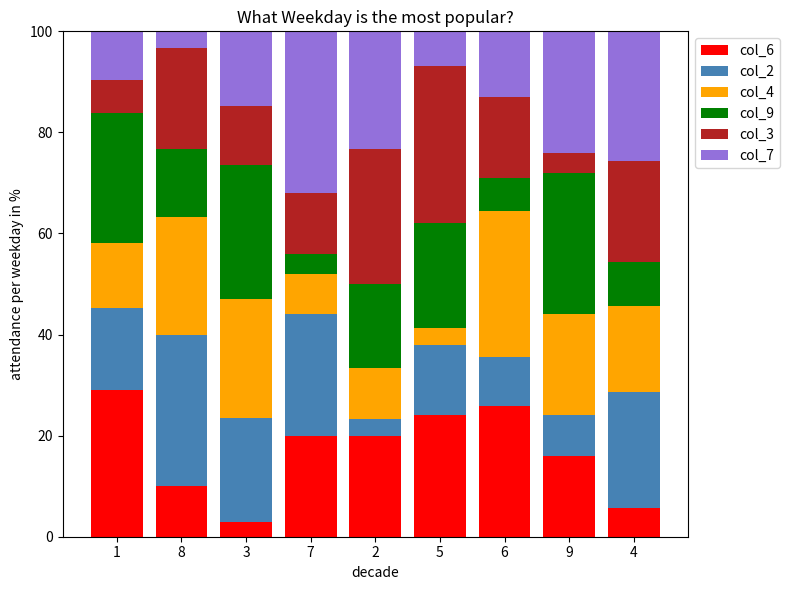

What is the total value across all series at 4?

100.0